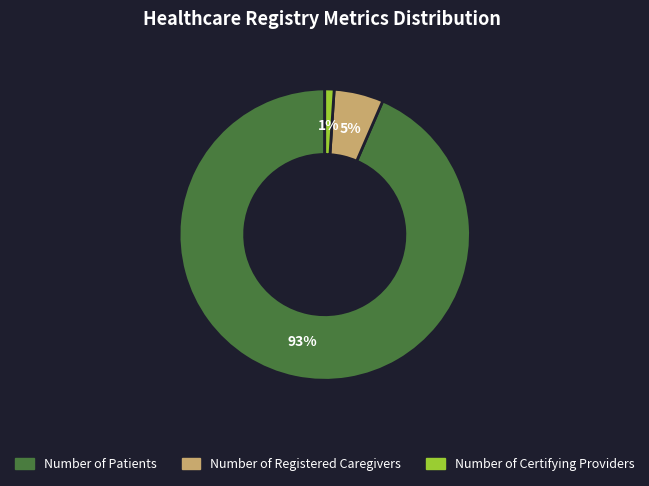

Which has a higher value, Number of Patients or Number of Certifying Providers?

Number of Patients